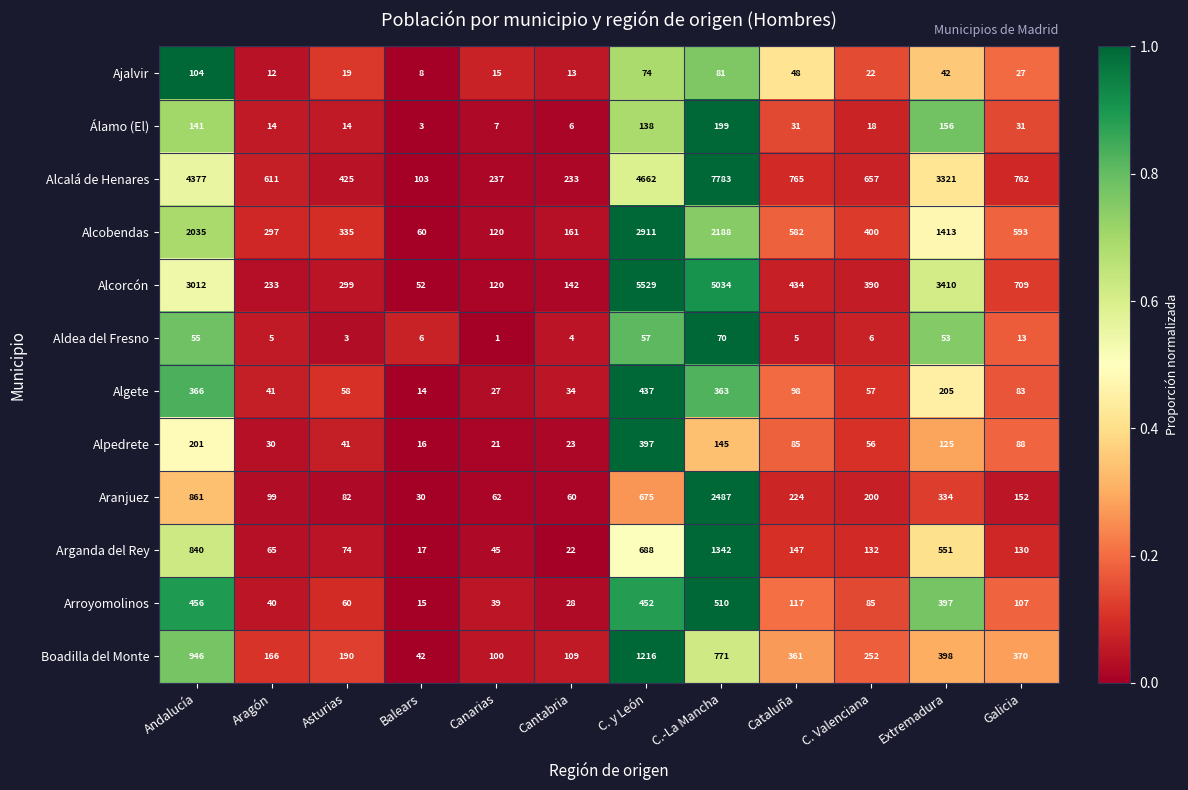

Is it true that Aranjuez equals 1394 at Andalucía?

False